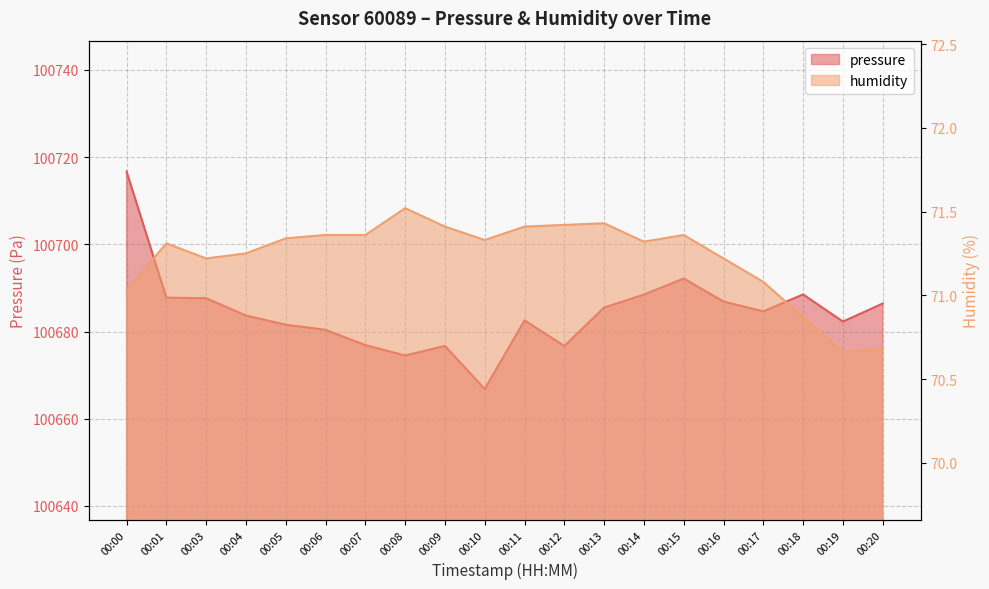

The pressure series shows 179724.7 at 00:11. True or false?

False